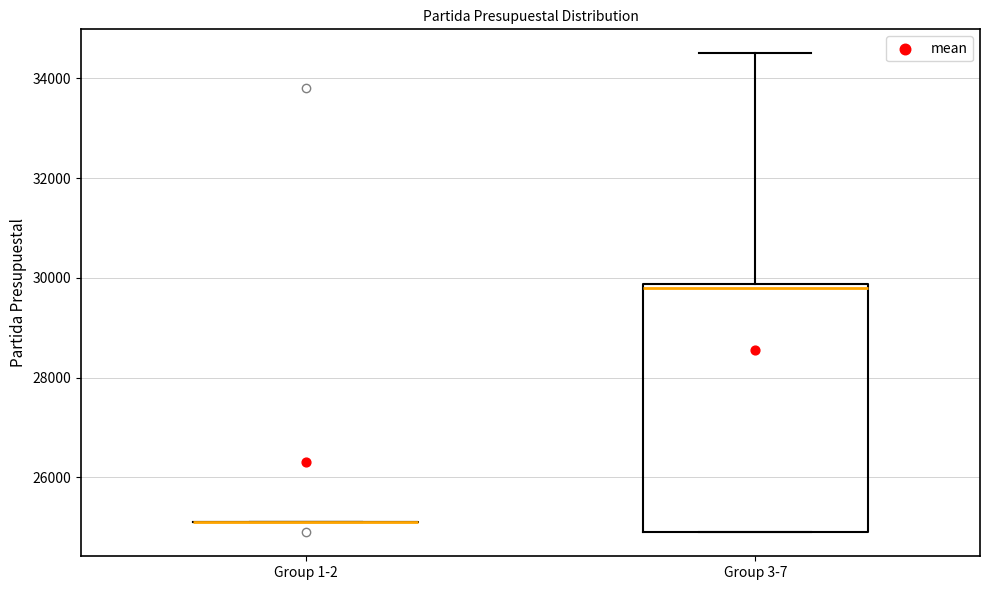

Reading left to right, read every box against the y-axis: the position of its median line, the range the box covers, and the ends of its whiskers. The values are not printed on the chart, so give them approximately, as read against the axis.

Group 1-2: box collapsed to a line at 25200, whiskers 25200 to 25200
Group 3-7: median 29800 (just below the box's upper edge), box 25000 to 29800, whiskers 25000 to 34600